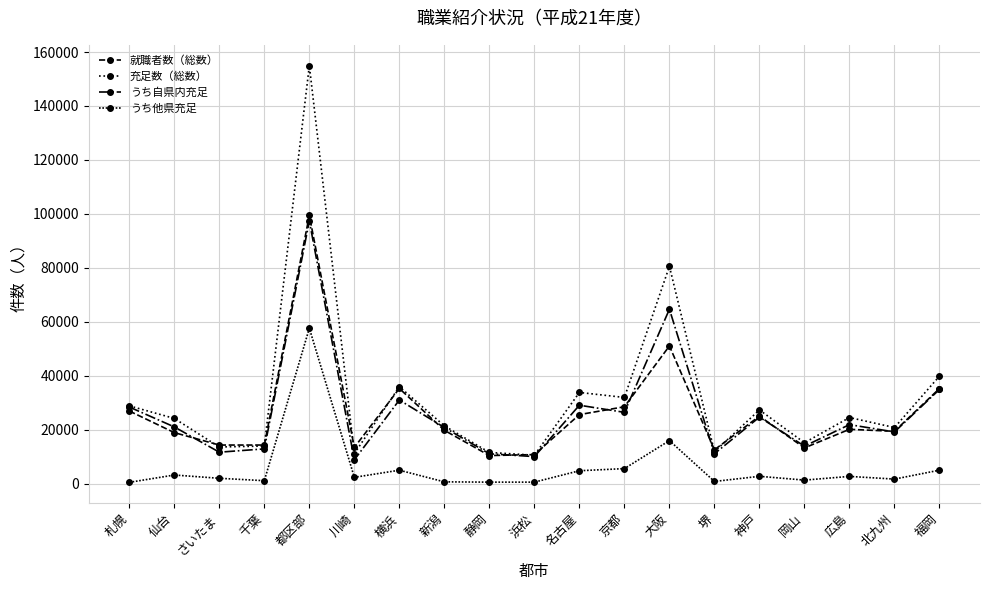

True or false: うち自県内充足 and 充足数（総数） intersect in this chart.

False